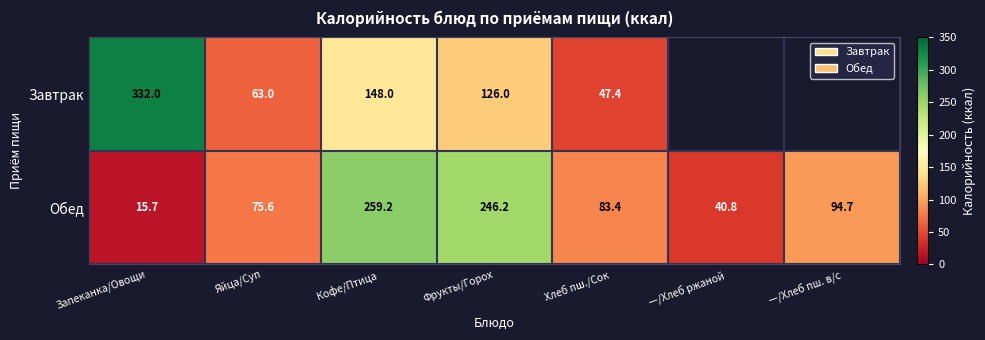

Which series changed the most between Запеканка/Овощи and Кофе/Птица?

Обед